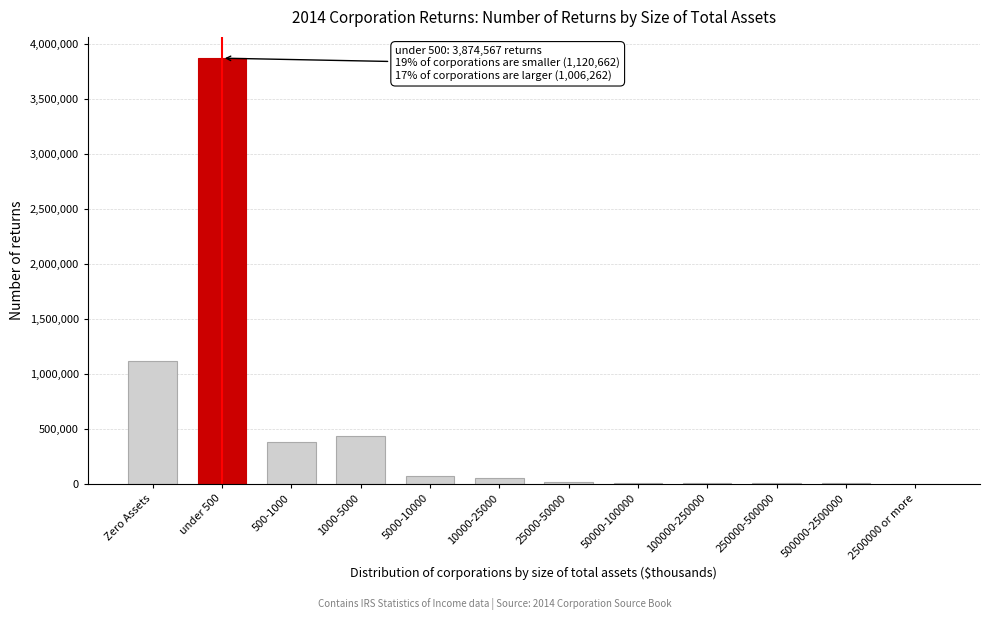

At which label is the value closest to 1939052?

Zero Assets